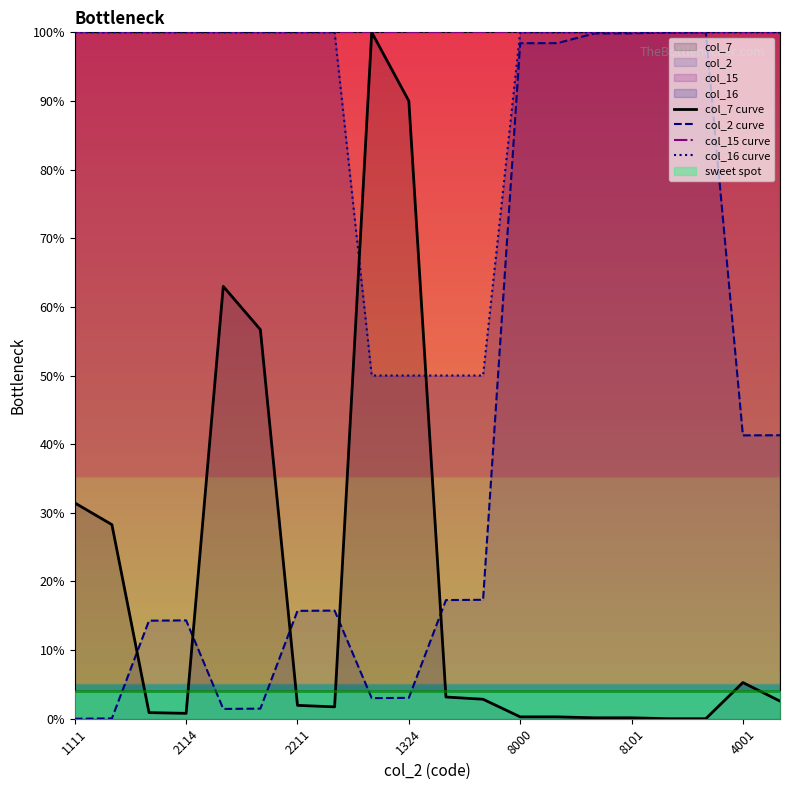

What is the label of the 12th point from the left?

11